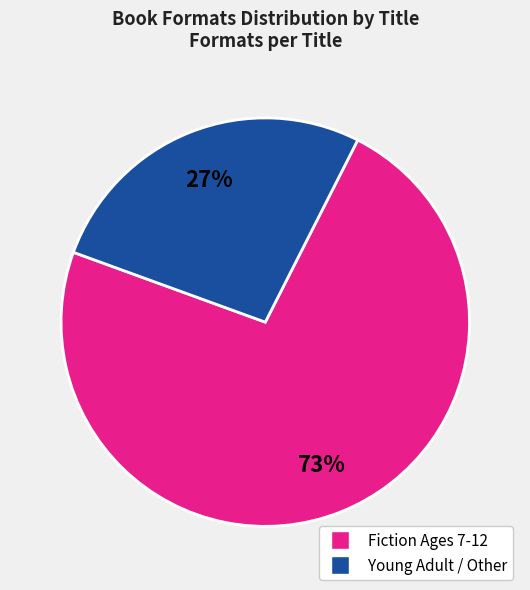

Does any single category account for the majority?

Yes